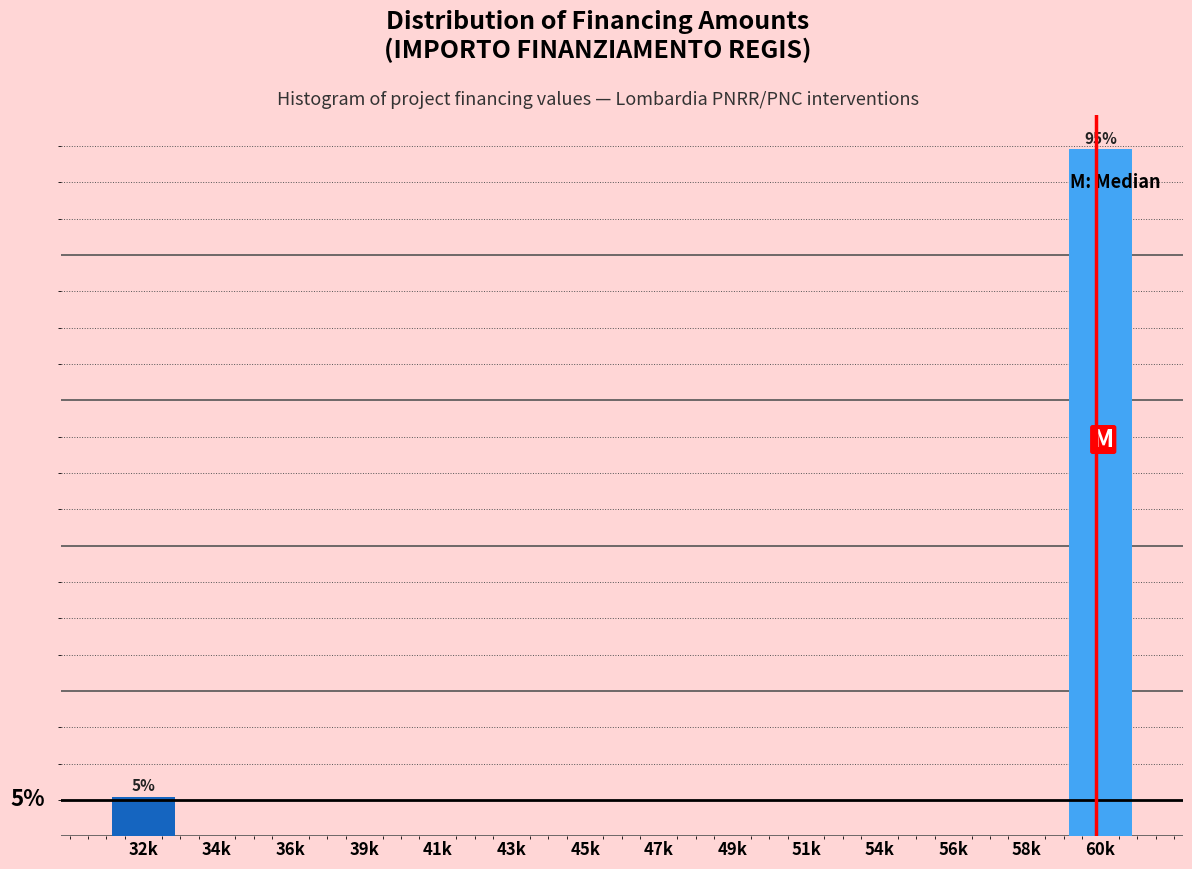

Are the bars horizontal?

No